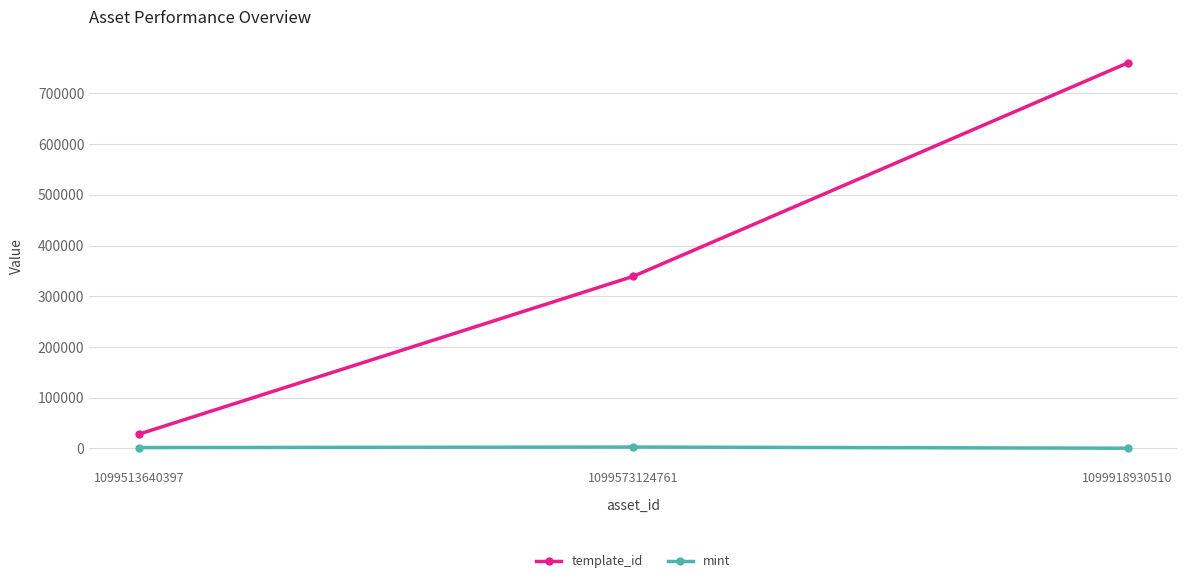

True or false: template_id has a value of 1048783 at 1099918930510.

False